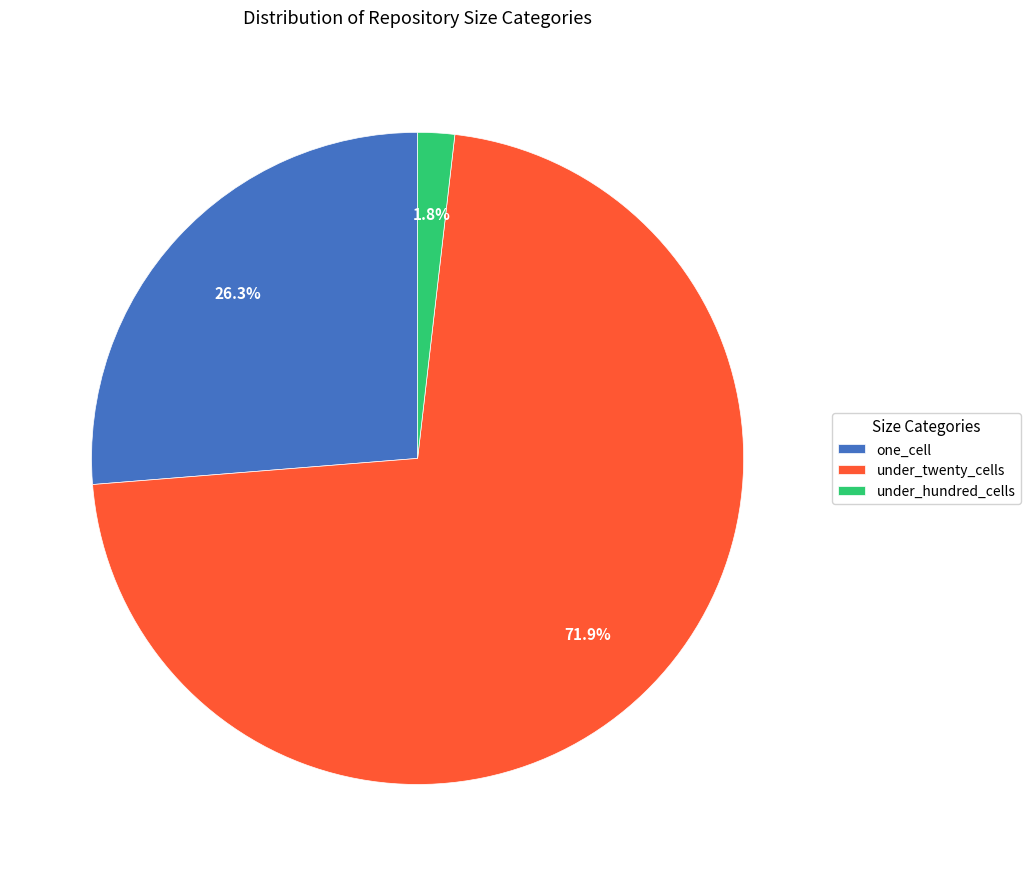

Does one_cell account for over 50% of the chart?

No